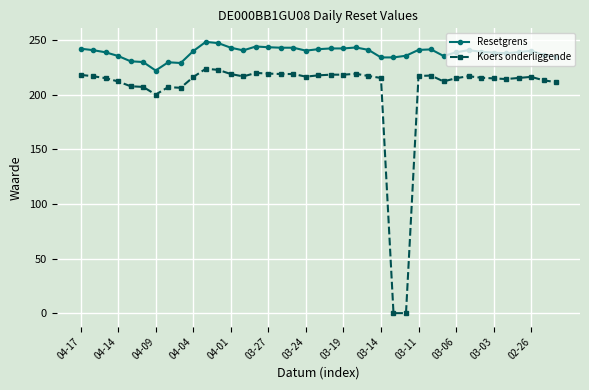

Which series has the largest range (max minus min)?

Koers onderliggende